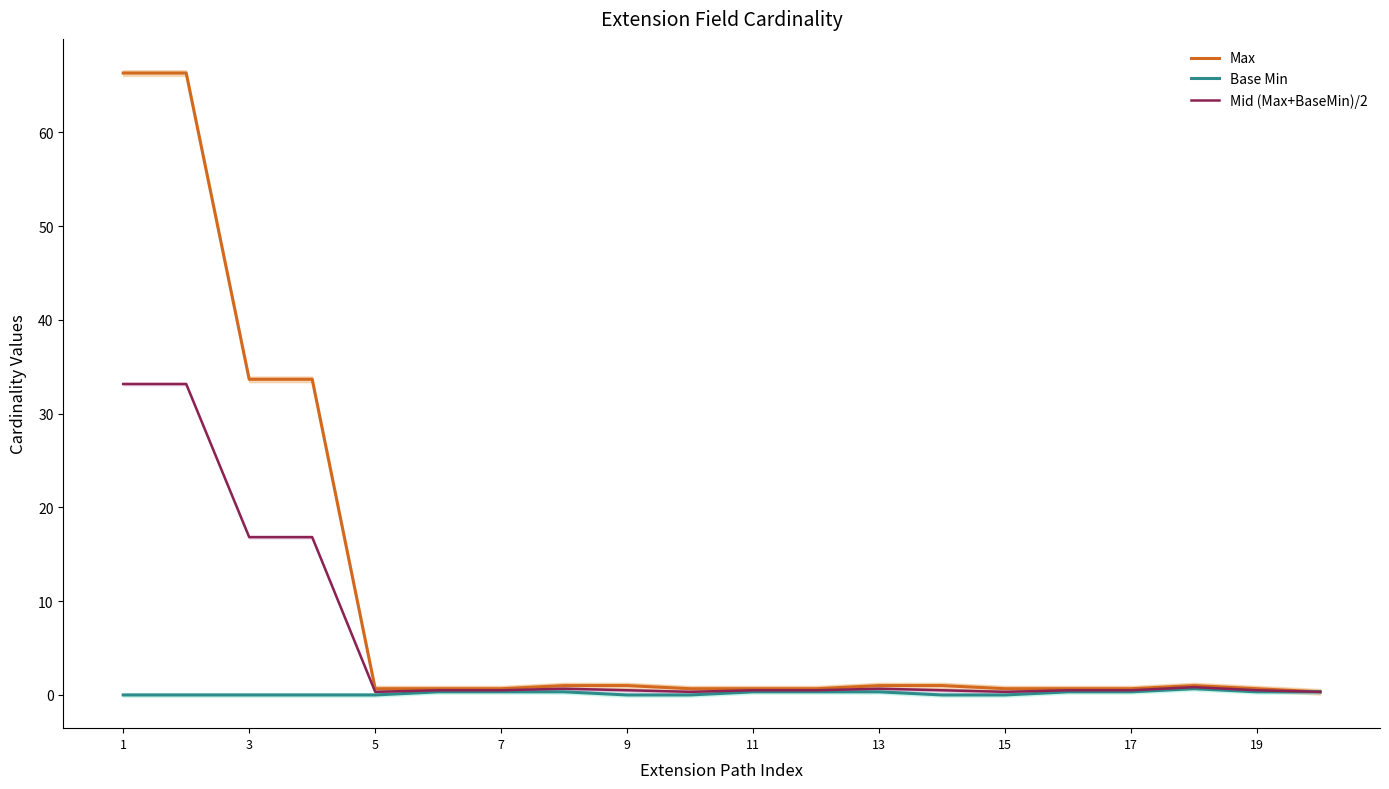

True or false: Mid (Max+BaseMin)/2 and Base Min intersect in this chart.

False